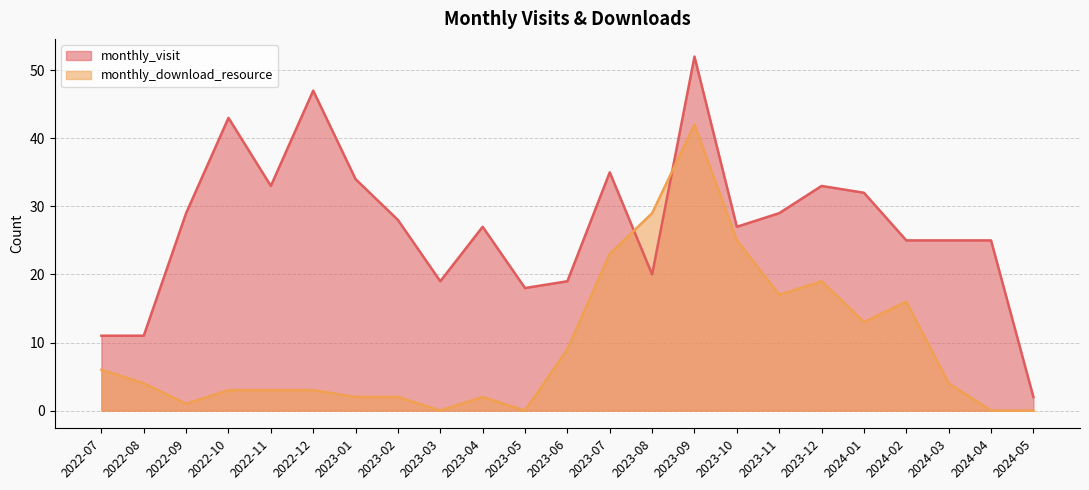

Read the monthly_visit value at 2023-09.

52